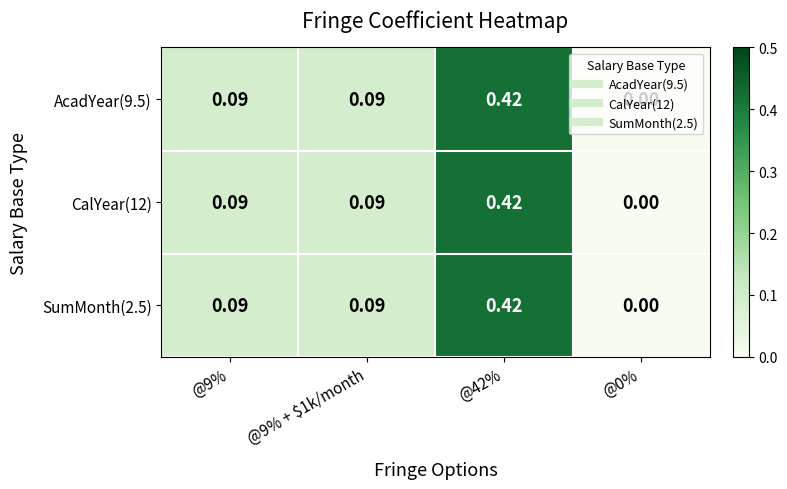

Which label corresponds to the largest value in the chart?

@42%